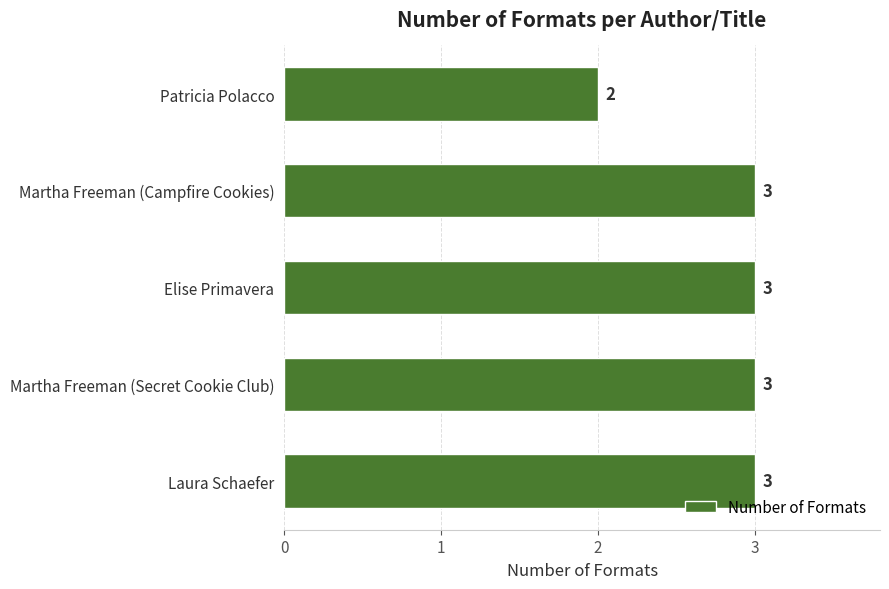

Does the chart contain stacked bars?

No